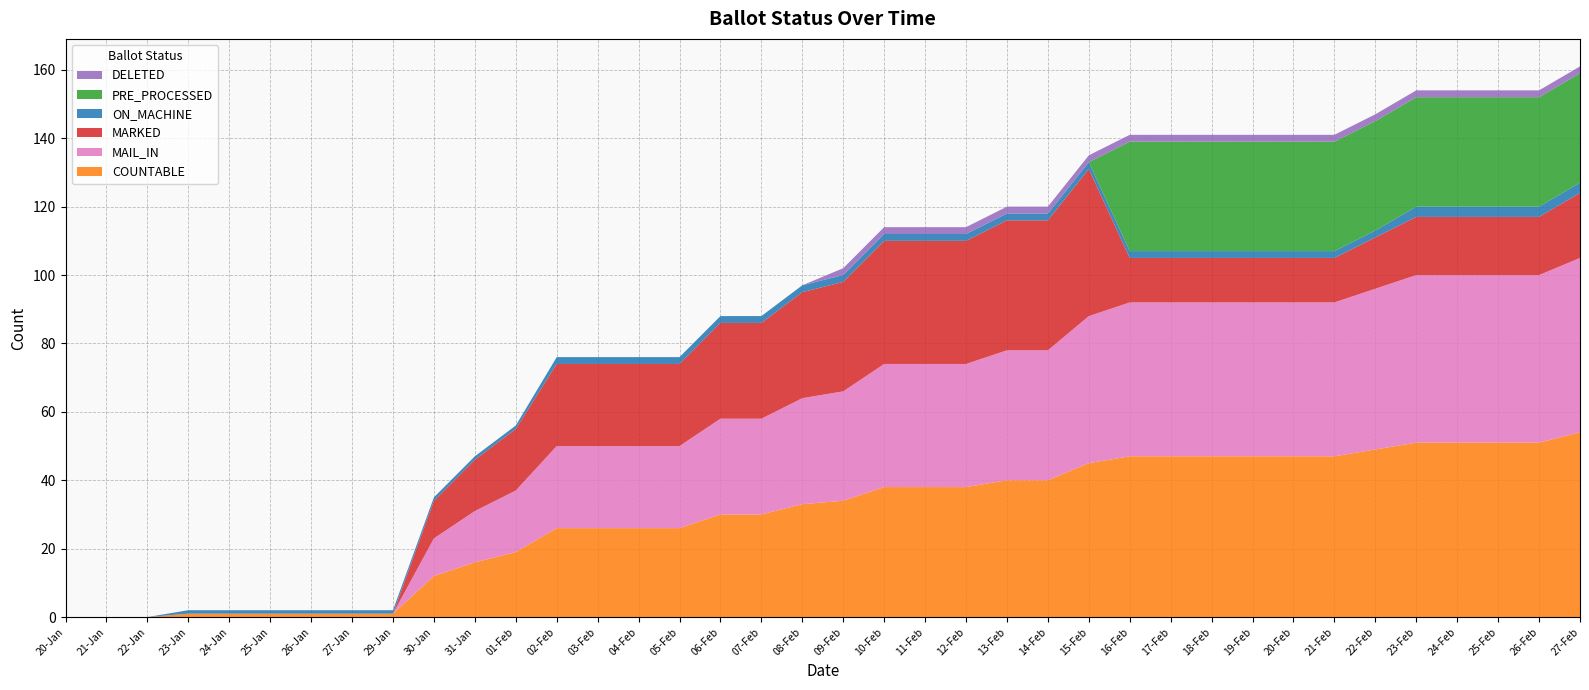

Reading left to right, extract all data points from this chart.

COUNTABLE: 20-Jan=0	21-Jan=0	22-Jan=0	23-Jan=1	24-Jan=1	25-Jan=1	26-Jan=1	27-Jan=1	29-Jan=1	30-Jan=12	31-Jan=16	01-Feb=19	02-Feb=26	03-Feb=26	04-Feb=26	05-Feb=26	06-Feb=30	07-Feb=30	08-Feb=33	09-Feb=34	10-Feb=38	11-Feb=38	12-Feb=38	13-Feb=40	14-Feb=40	15-Feb=45	16-Feb=47	17-Feb=47	18-Feb=47	19-Feb=47	20-Feb=47	21-Feb=47	22-Feb=49	23-Feb=51	24-Feb=51	25-Feb=51	26-Feb=51	27-Feb=54
MAIL_IN: 20-Jan=0	21-Jan=0	22-Jan=0	23-Jan=0	24-Jan=0	25-Jan=0	26-Jan=0	27-Jan=0	29-Jan=0	30-Jan=11	31-Jan=15	01-Feb=18	02-Feb=24	03-Feb=24	04-Feb=24	05-Feb=24	06-Feb=28	07-Feb=28	08-Feb=31	09-Feb=32	10-Feb=36	11-Feb=36	12-Feb=36	13-Feb=38	14-Feb=38	15-Feb=43	16-Feb=45	17-Feb=45	18-Feb=45	19-Feb=45	20-Feb=45	21-Feb=45	22-Feb=47	23-Feb=49	24-Feb=49	25-Feb=49	26-Feb=49	27-Feb=51
MARKED: 20-Jan=0	21-Jan=0	22-Jan=0	23-Jan=0	24-Jan=0	25-Jan=0	26-Jan=0	27-Jan=0	29-Jan=0	30-Jan=11	31-Jan=15	01-Feb=18	02-Feb=24	03-Feb=24	04-Feb=24	05-Feb=24	06-Feb=28	07-Feb=28	08-Feb=31	09-Feb=32	10-Feb=36	11-Feb=36	12-Feb=36	13-Feb=38	14-Feb=38	15-Feb=43	16-Feb=13	17-Feb=13	18-Feb=13	19-Feb=13	20-Feb=13	21-Feb=13	22-Feb=15	23-Feb=17	24-Feb=17	25-Feb=17	26-Feb=17	27-Feb=19
ON_MACHINE: 20-Jan=0	21-Jan=0	22-Jan=0	23-Jan=1	24-Jan=1	25-Jan=1	26-Jan=1	27-Jan=1	29-Jan=1	30-Jan=1	31-Jan=1	01-Feb=1	02-Feb=2	03-Feb=2	04-Feb=2	05-Feb=2	06-Feb=2	07-Feb=2	08-Feb=2	09-Feb=2	10-Feb=2	11-Feb=2	12-Feb=2	13-Feb=2	14-Feb=2	15-Feb=2	16-Feb=2	17-Feb=2	18-Feb=2	19-Feb=2	20-Feb=2	21-Feb=2	22-Feb=2	23-Feb=3	24-Feb=3	25-Feb=3	26-Feb=3	27-Feb=3
PRE_PROCESSED: 20-Jan=0	21-Jan=0	22-Jan=0	23-Jan=0	24-Jan=0	25-Jan=0	26-Jan=0	27-Jan=0	29-Jan=0	30-Jan=0	31-Jan=0	01-Feb=0	02-Feb=0	03-Feb=0	04-Feb=0	05-Feb=0	06-Feb=0	07-Feb=0	08-Feb=0	09-Feb=0	10-Feb=0	11-Feb=0	12-Feb=0	13-Feb=0	14-Feb=0	15-Feb=0	16-Feb=32	17-Feb=32	18-Feb=32	19-Feb=32	20-Feb=32	21-Feb=32	22-Feb=32	23-Feb=32	24-Feb=32	25-Feb=32	26-Feb=32	27-Feb=32
DELETED: 20-Jan=0	21-Jan=0	22-Jan=0	23-Jan=0	24-Jan=0	25-Jan=0	26-Jan=0	27-Jan=0	29-Jan=0	30-Jan=0	31-Jan=0	01-Feb=0	02-Feb=0	03-Feb=0	04-Feb=0	05-Feb=0	06-Feb=0	07-Feb=0	08-Feb=0	09-Feb=2	10-Feb=2	11-Feb=2	12-Feb=2	13-Feb=2	14-Feb=2	15-Feb=2	16-Feb=2	17-Feb=2	18-Feb=2	19-Feb=2	20-Feb=2	21-Feb=2	22-Feb=2	23-Feb=2	24-Feb=2	25-Feb=2	26-Feb=2	27-Feb=2